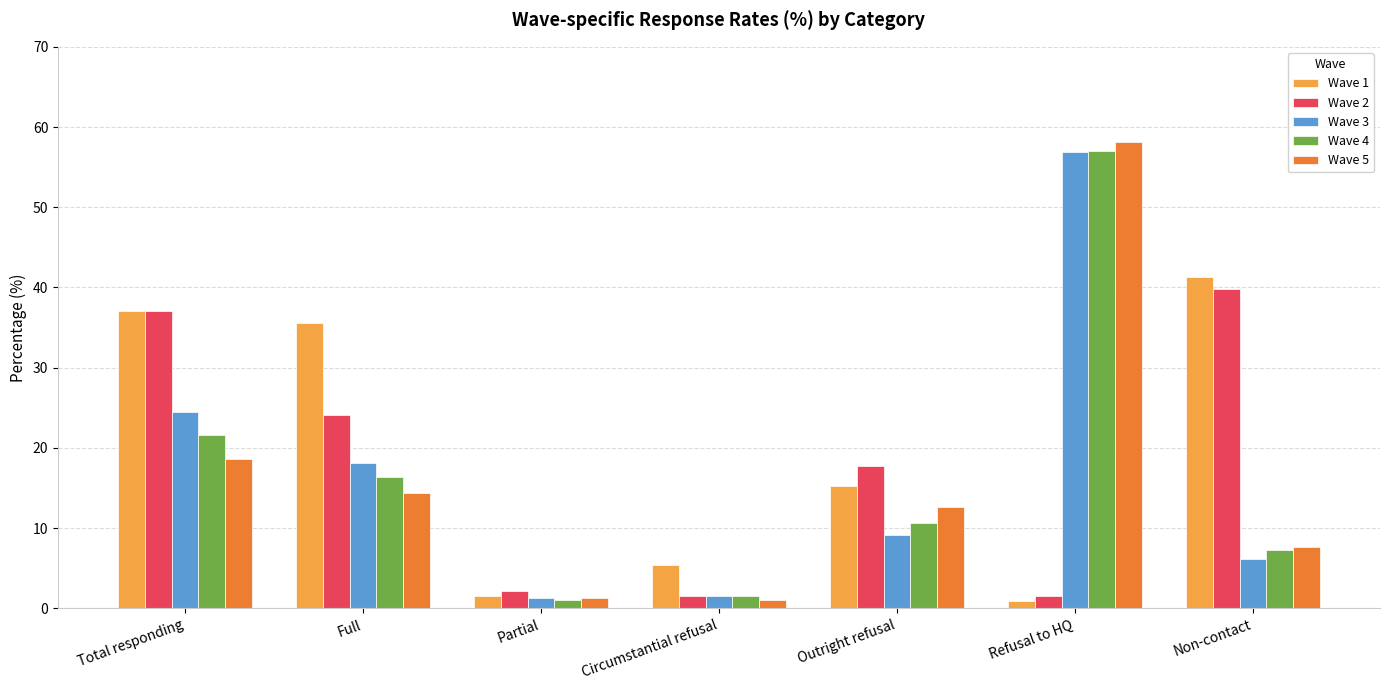

Which series has the largest range (max minus min)?

Wave 5